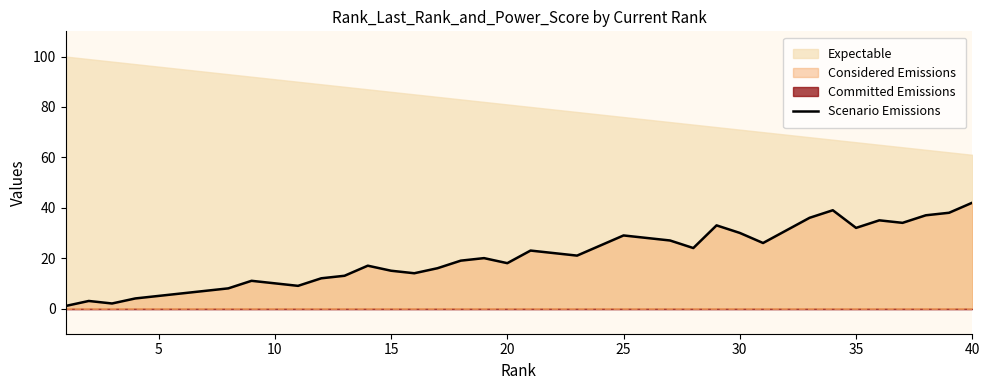

The Scenario Emissions series shows 32 at 35. True or false?

True